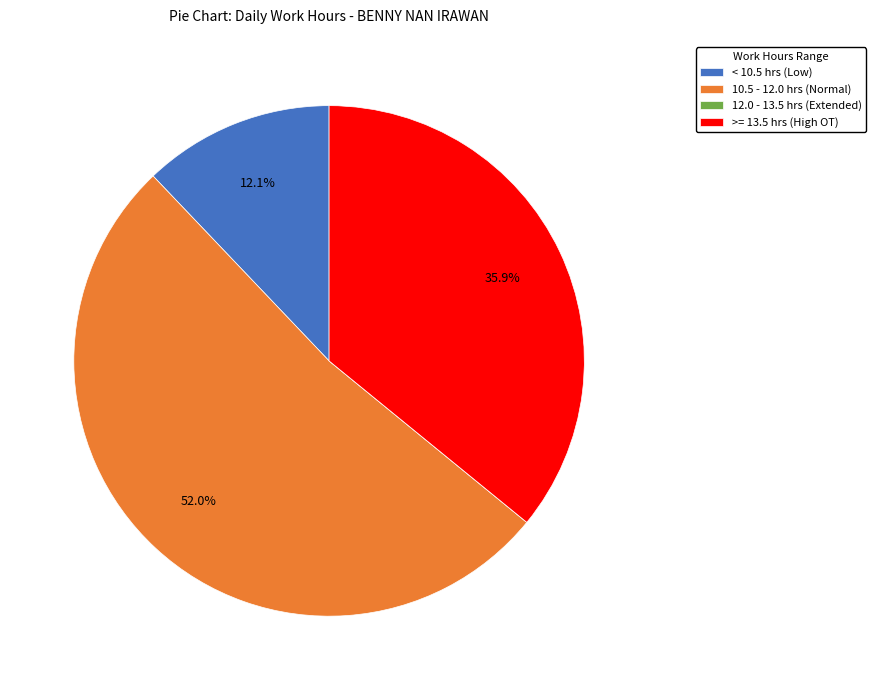

What percentage is NOT represented by < 10.5 hrs (Low)?

87.9%